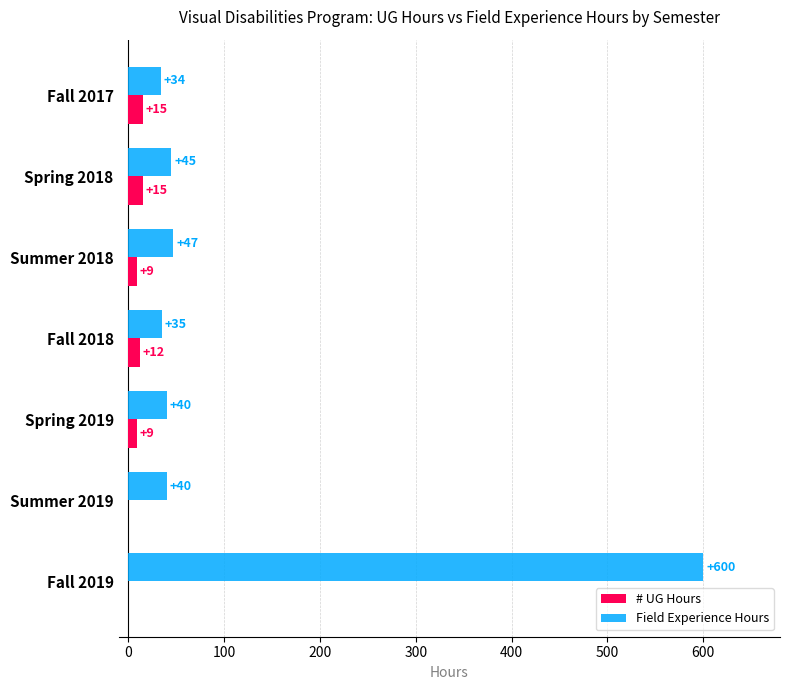

What is the sum of the # UG Hours values at Spring 2018 and Summer 2019?

15